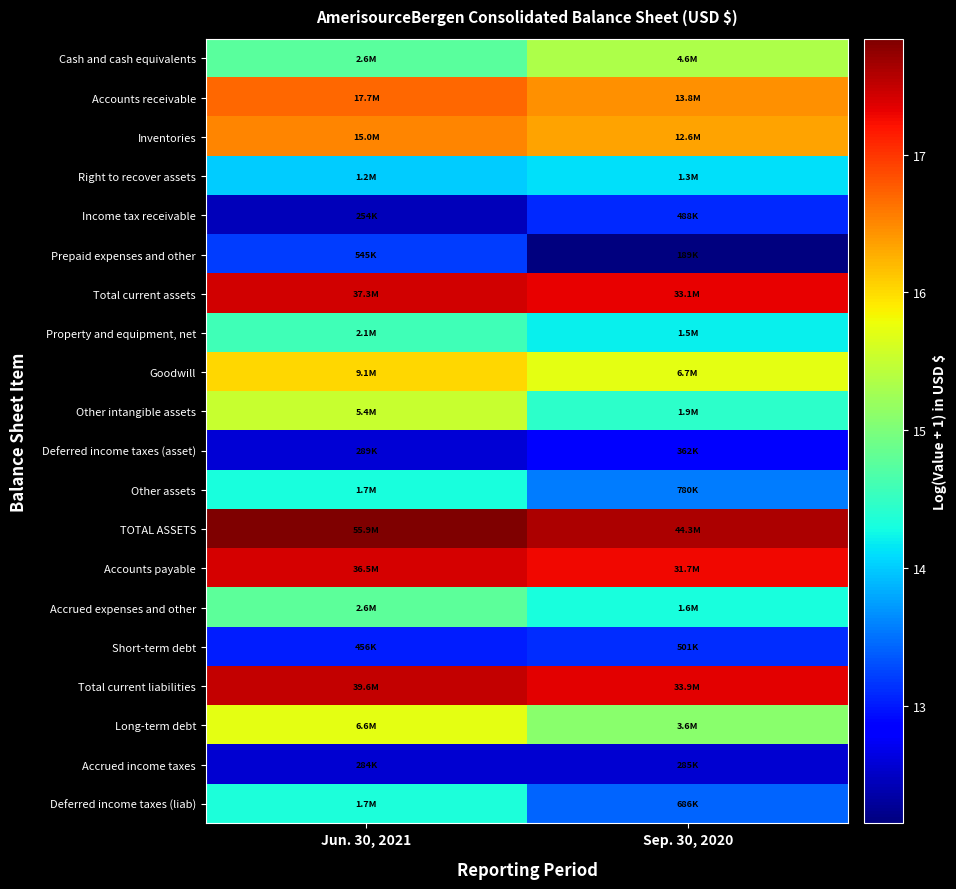

Reading left to right, list all the values displayed in this chart.

Cash and cash equivalents: Jun. 30, 2021=14.8	Sep. 30, 2020=15.3
Accounts receivable: Jun. 30, 2021=16.7	Sep. 30, 2020=16.4
Inventories: Jun. 30, 2021=16.5	Sep. 30, 2020=16.3
Right to recover assets: Jun. 30, 2021=14.0	Sep. 30, 2020=14.1
Income tax receivable: Jun. 30, 2021=12.4	Sep. 30, 2020=13.1
Prepaid expenses and other: Jun. 30, 2021=13.2	Sep. 30, 2020=12.2
Total current assets: Jun. 30, 2021=17.4	Sep. 30, 2020=17.3
Property and equipment, net: Jun. 30, 2021=14.6	Sep. 30, 2020=14.2
Goodwill: Jun. 30, 2021=16.0	Sep. 30, 2020=15.7
Other intangible assets: Jun. 30, 2021=15.5	Sep. 30, 2020=14.5
Deferred income taxes (asset): Jun. 30, 2021=12.6	Sep. 30, 2020=12.8
Other assets: Jun. 30, 2021=14.3	Sep. 30, 2020=13.6
TOTAL ASSETS: Jun. 30, 2021=17.8	Sep. 30, 2020=17.6
Accounts payable: Jun. 30, 2021=17.4	Sep. 30, 2020=17.3
Accrued expenses and other: Jun. 30, 2021=14.8	Sep. 30, 2020=14.3
Short-term debt: Jun. 30, 2021=13.0	Sep. 30, 2020=13.1
Total current liabilities: Jun. 30, 2021=17.5	Sep. 30, 2020=17.3
Long-term debt: Jun. 30, 2021=15.7	Sep. 30, 2020=15.1
Accrued income taxes: Jun. 30, 2021=12.6	Sep. 30, 2020=12.6
Deferred income taxes (liab): Jun. 30, 2021=14.3	Sep. 30, 2020=13.4